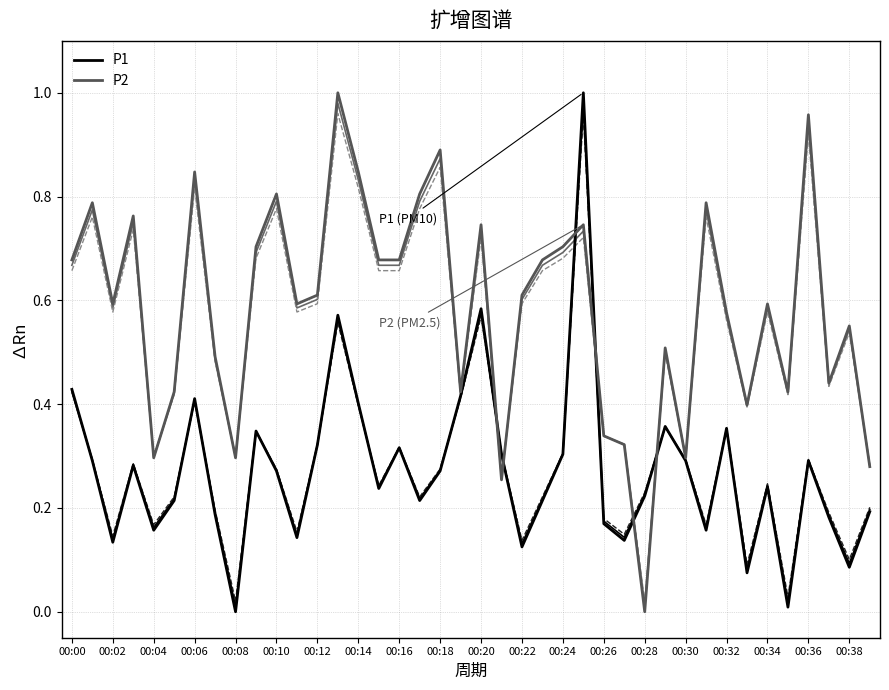

List the series in order of their overall mean, lowest first.

P1, P2